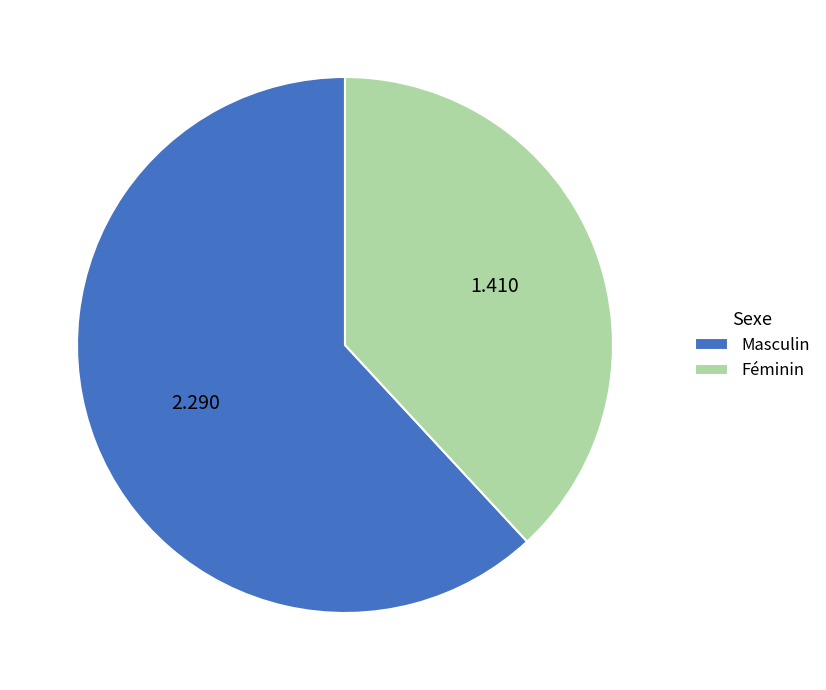

Rank the categories by value from lowest to highest.

Féminin, Masculin